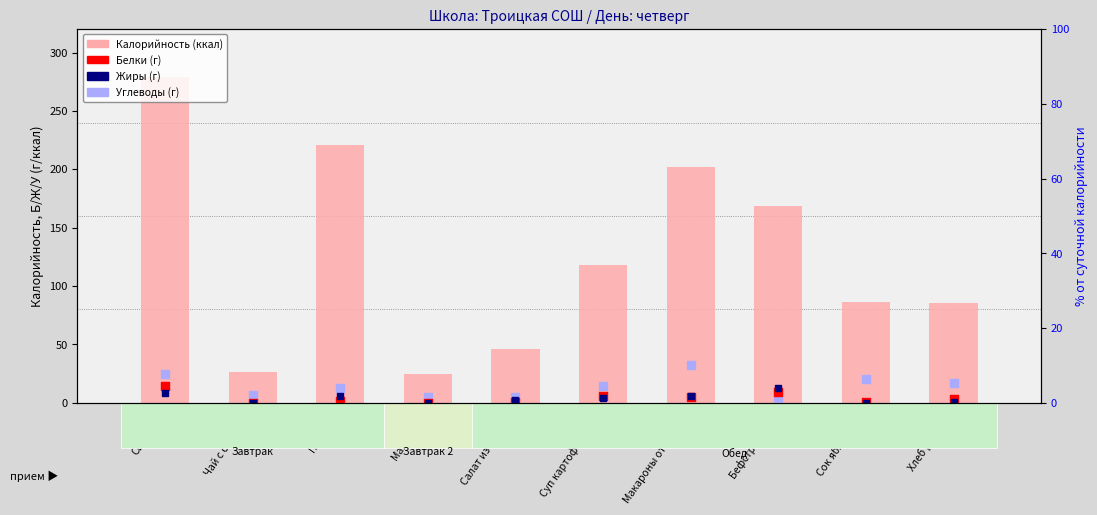

Which series reaches the maximum Y coordinate?

Калорийность